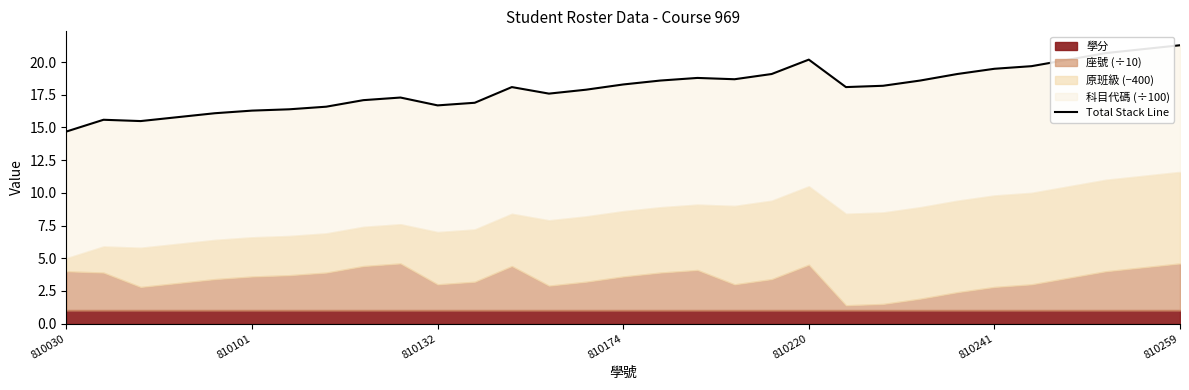

The value at 28 is 30.0. True or false?

False